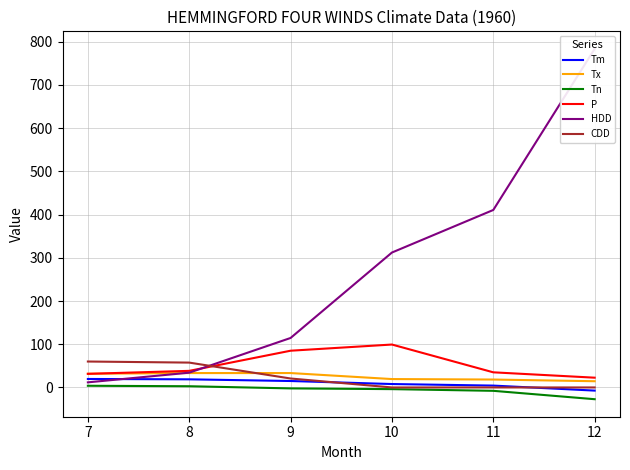

How many values in the HDD series exceed 312?

3